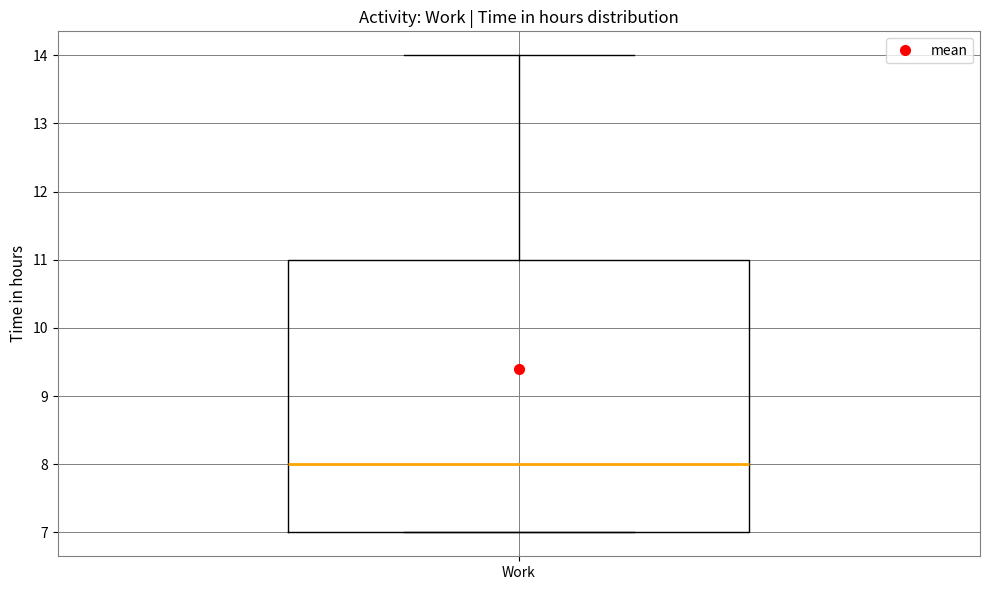

Read this box plot against the y-axis: the position of the median line, the range covered by the box, and the ends of both whiskers. The values are not printed on the chart, so give them approximately, as read against the axis.

median 8, box 7 to 11, whiskers 7 to 14